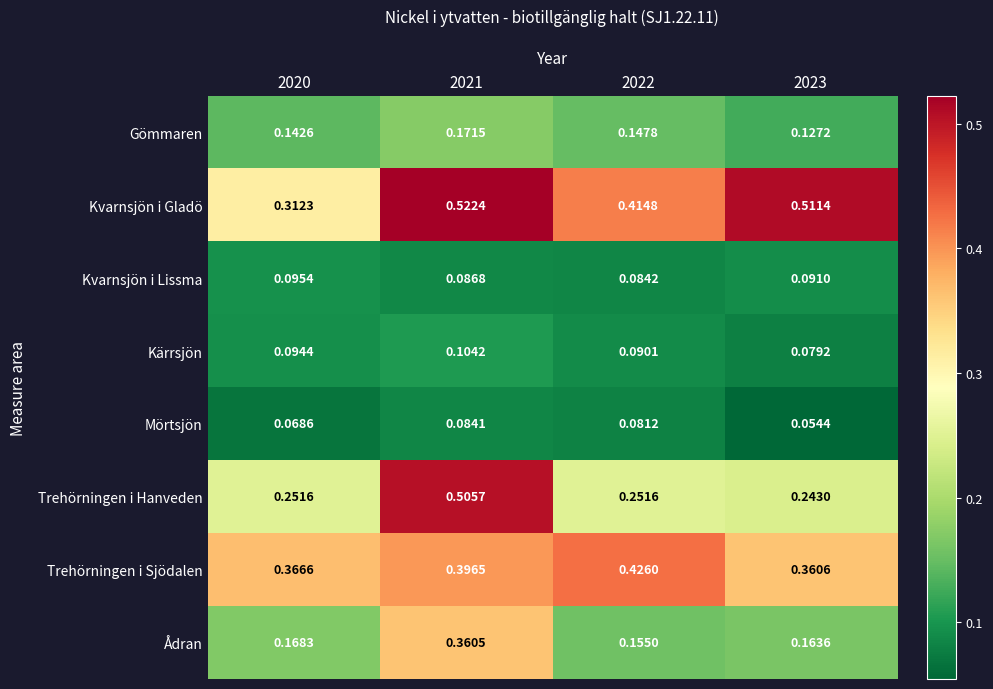

Which series has the largest range (max minus min)?

Trehörningen i Hanveden